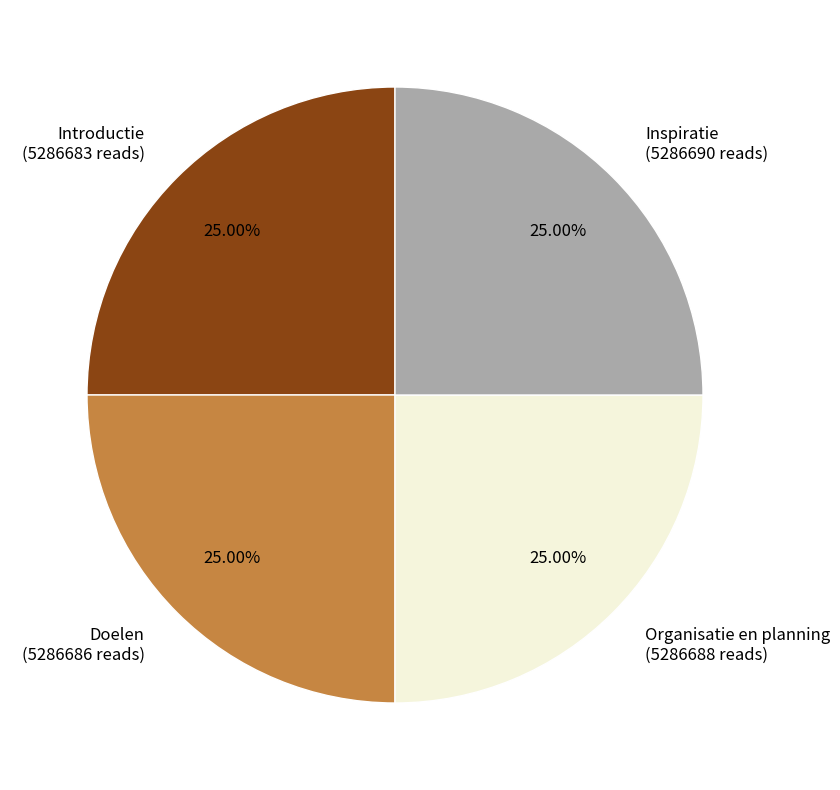

What is the ratio of the value at Organisatie en planning (5286688 reads) to the value at Introductie (5286683 reads)?

1.0